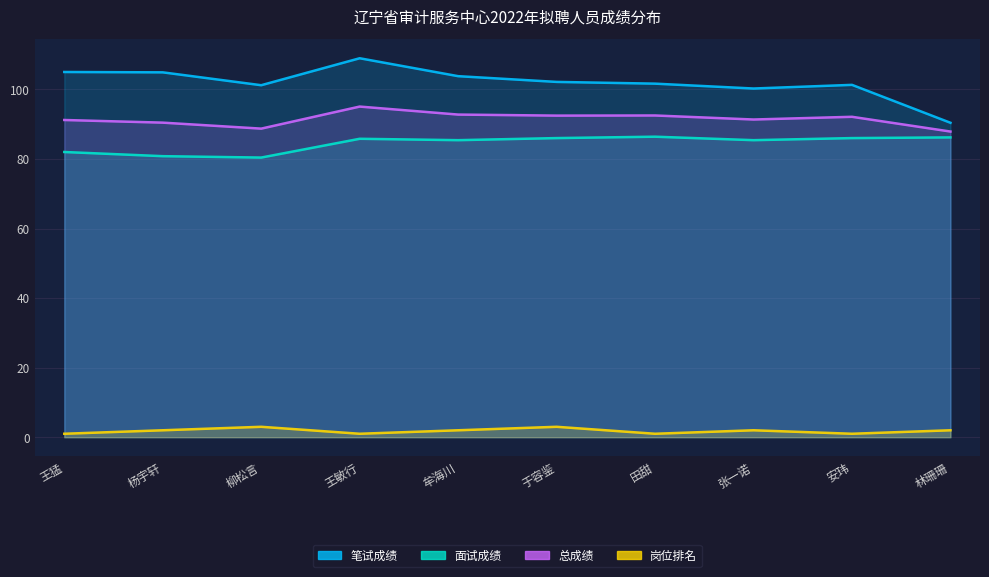

Which series has the widest spread of values?

笔试成绩